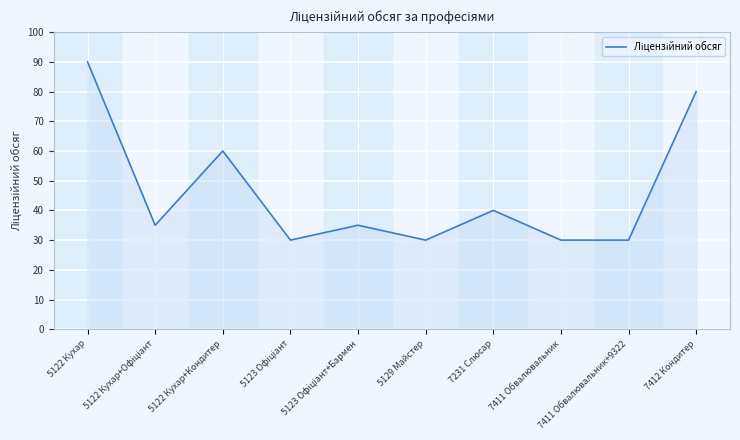

True or false: the data shows 83 at 5122 Кухар+Кондитер.

False